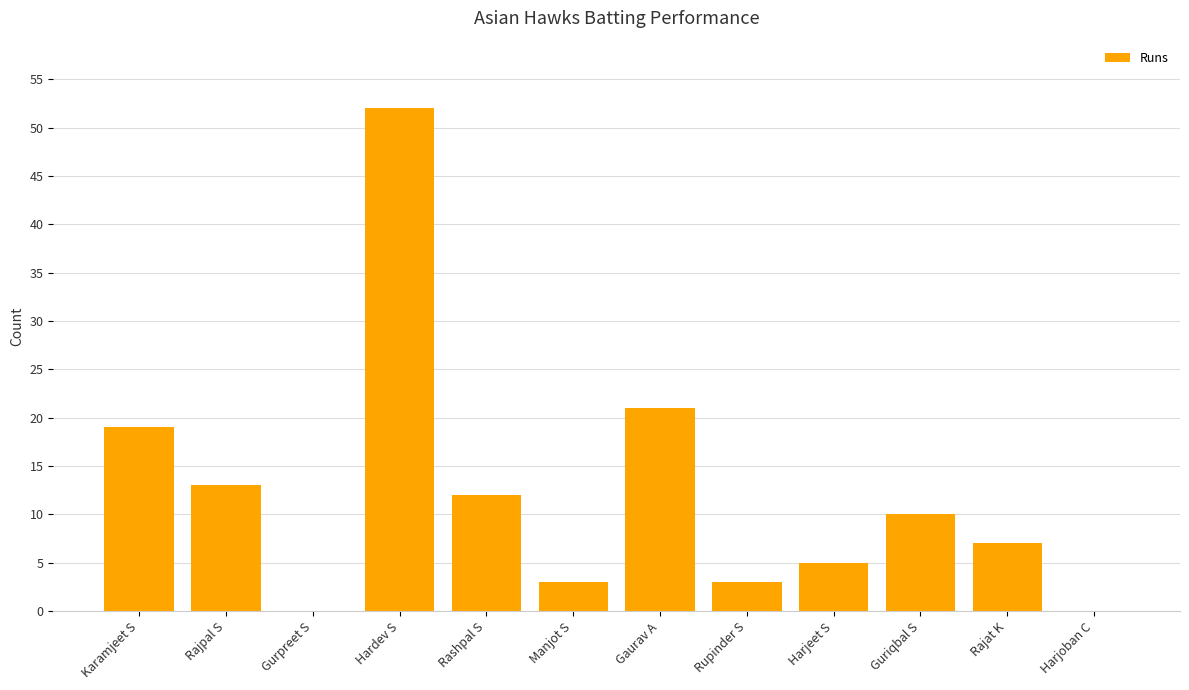

How many data points does each series have?

12